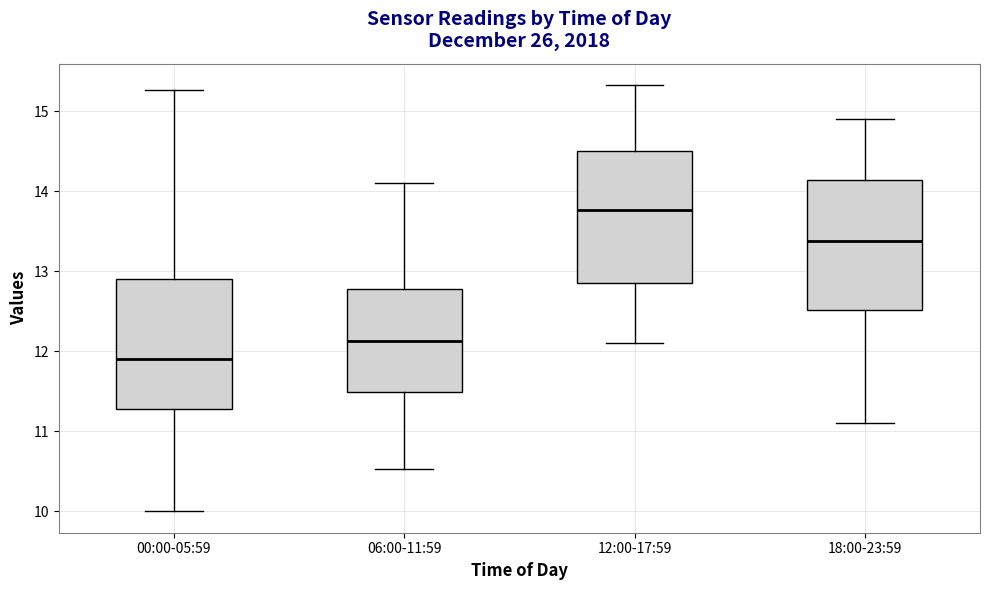

Reading left to right, read every box against the y-axis: the position of its median line, the range the box covers, and the ends of its whiskers. The values are not printed on the chart, so give them approximately, as read against the axis.

00:00-05:59: median 11.9, box 11.3 to 12.9, whiskers 10.0 to 15.3
06:00-11:59: median 12.1, box 11.5 to 12.8, whiskers 10.5 to 14.1
12:00-17:59: median 13.8, box 12.9 to 14.5, whiskers 12.1 to 15.3
18:00-23:59: median 13.4, box 12.5 to 14.1, whiskers 11.1 to 14.9